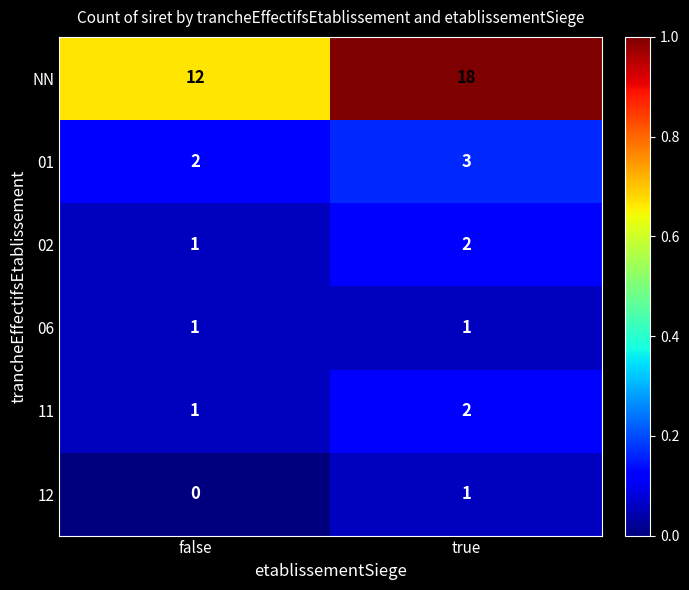

The value of 02 at false is 1. True or false?

True